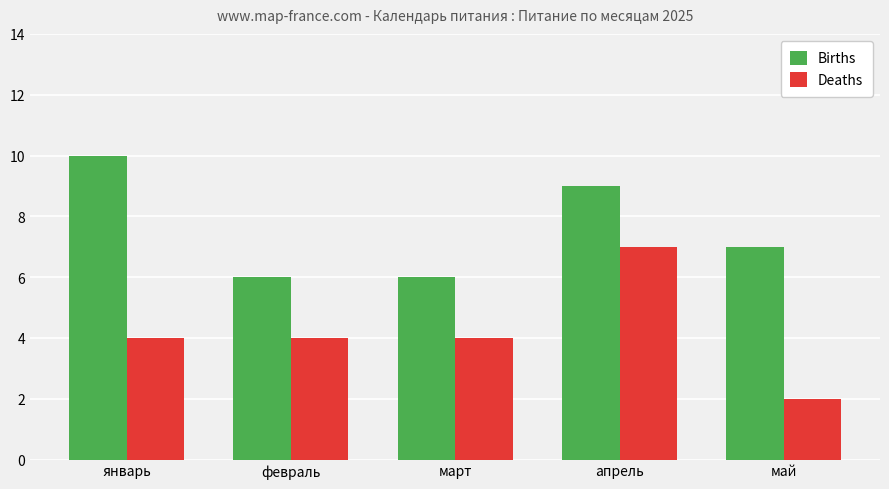

How many data points does each series have?

5